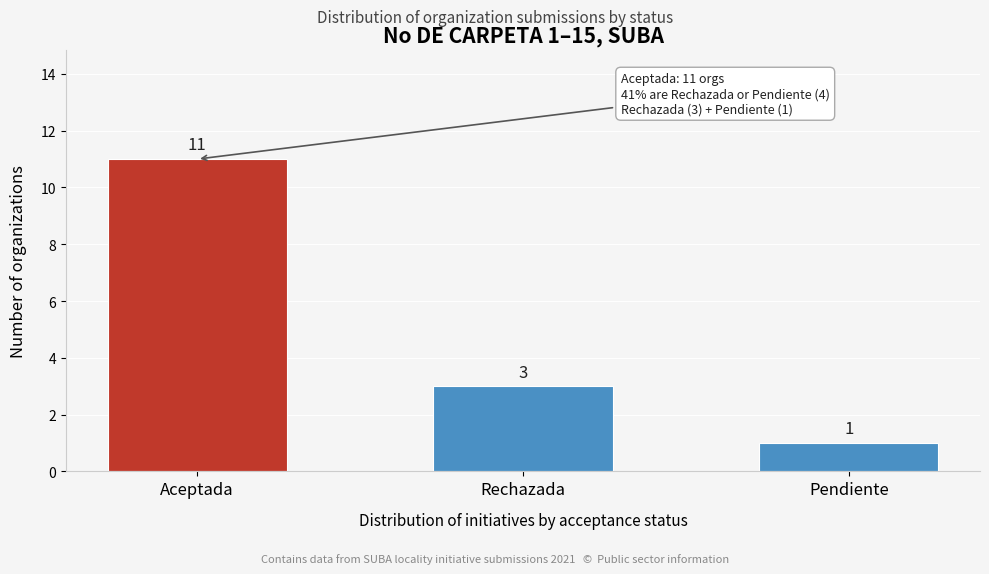

Reading left to right, extract all data points from this chart.

11	3	1